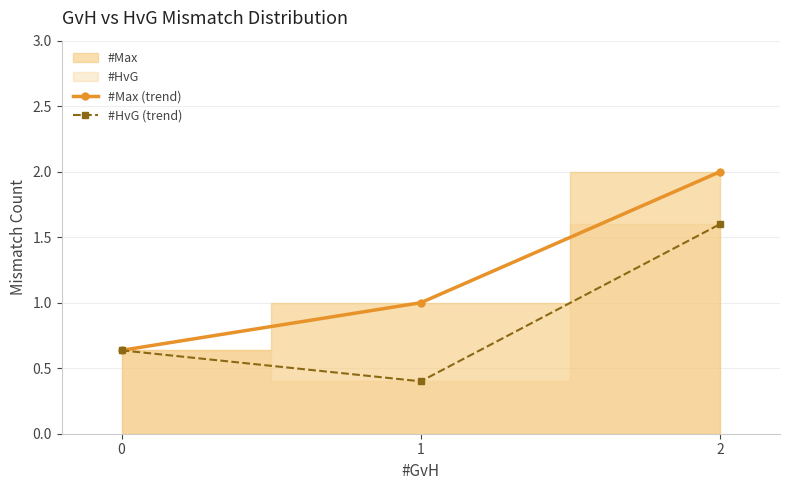

What is the maximum value shown in the chart?

2.0